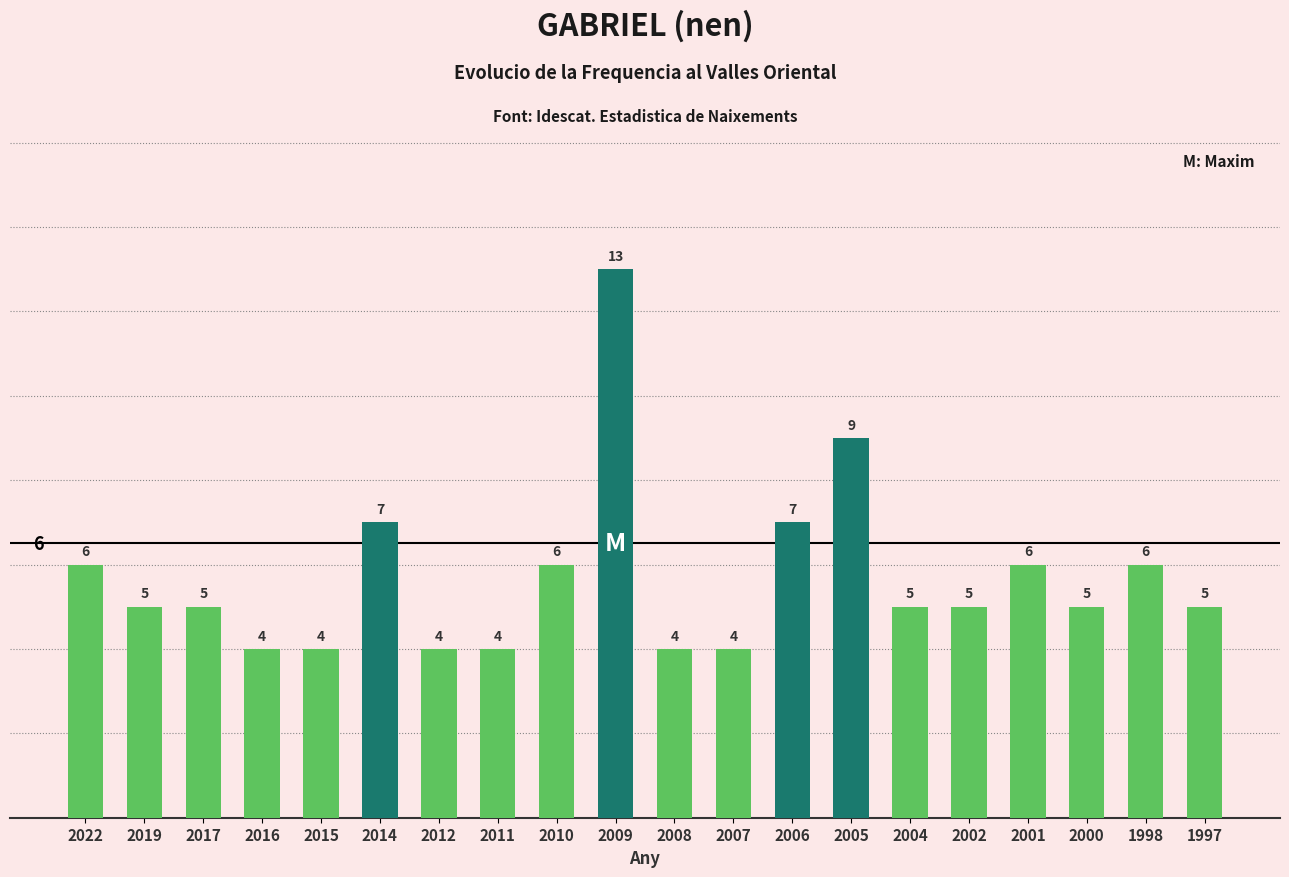

What is the ratio of the value at 2017 to the value at 2010?

0.8